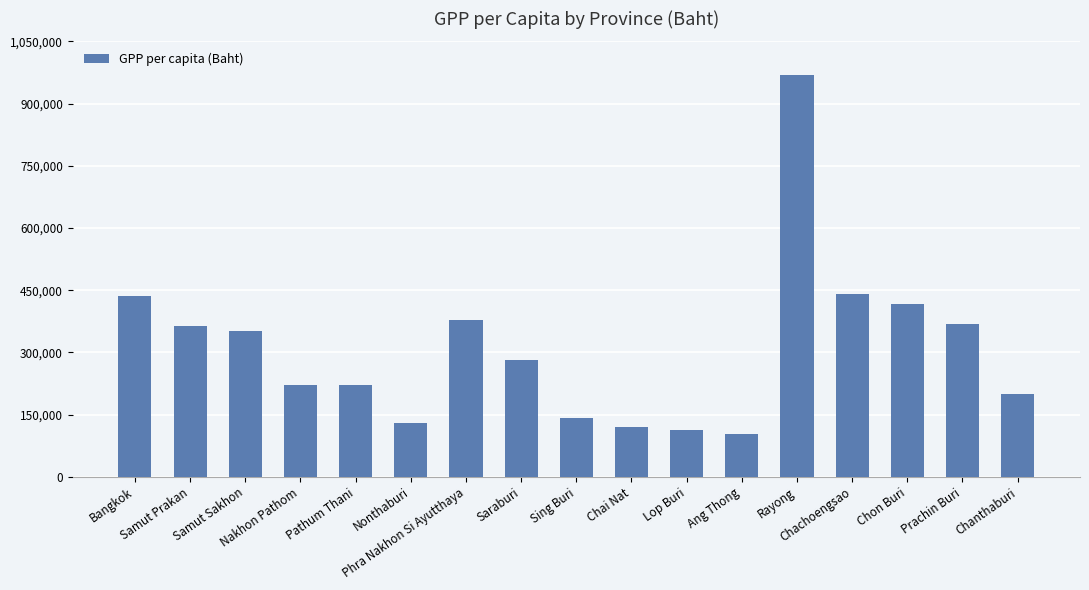

What is the change in value from Saraburi to Rayong?

+689058